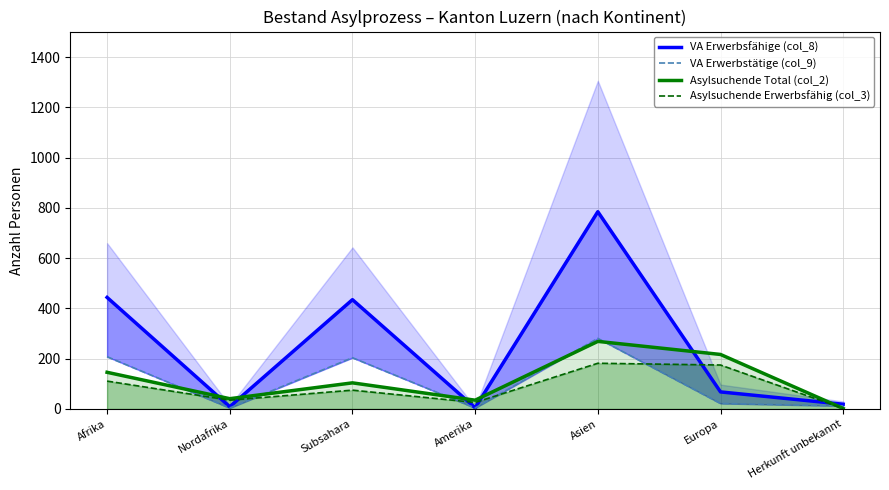

How many interior local peaks does the Asylsuchende Total (col_2) series have?

2